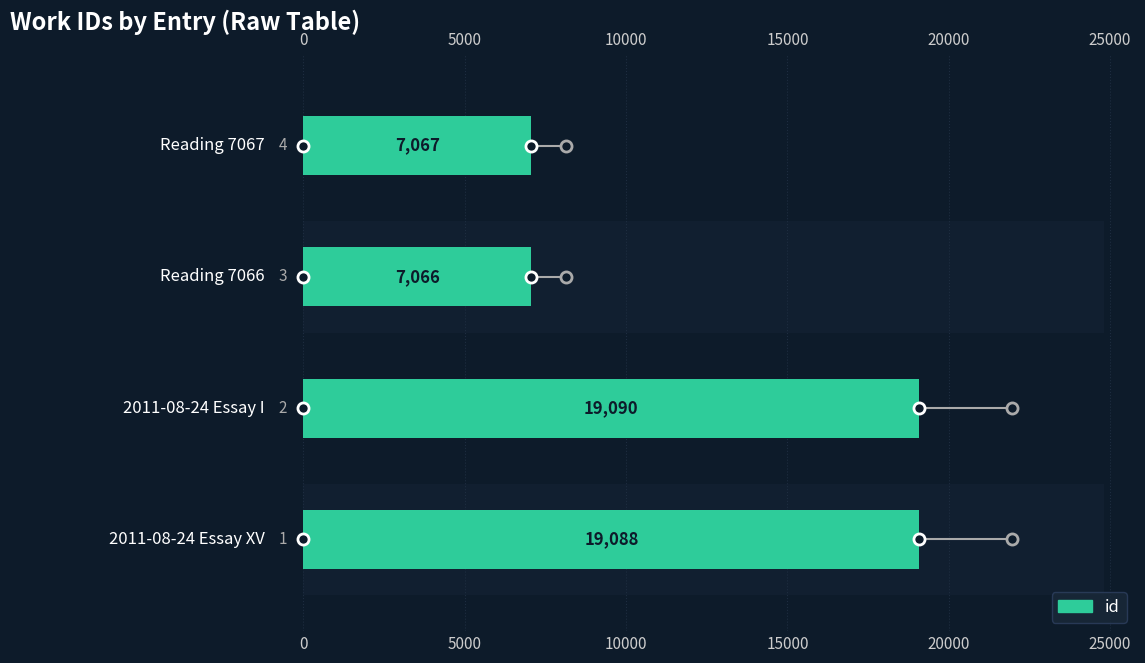

Reading right to left, extract all data points from this chart.

7067	7066	19090	19088